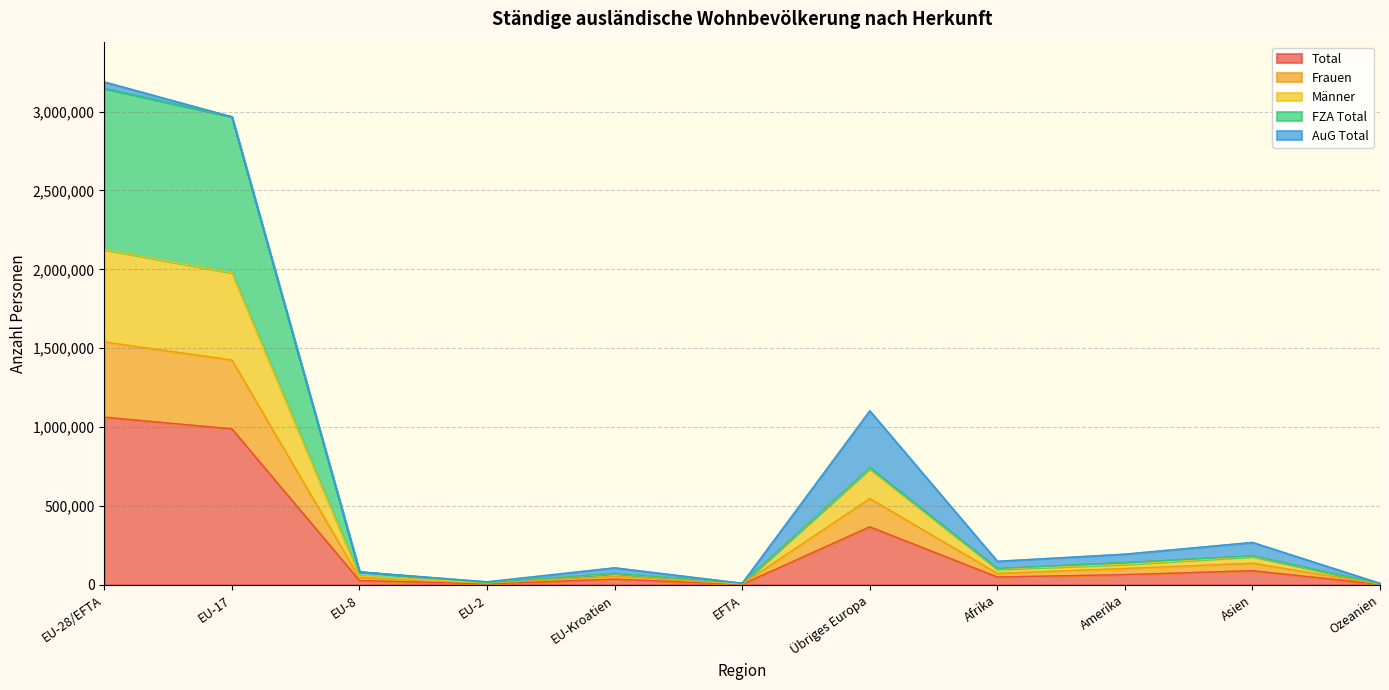

Which series has the largest range (max minus min)?

FZA Total